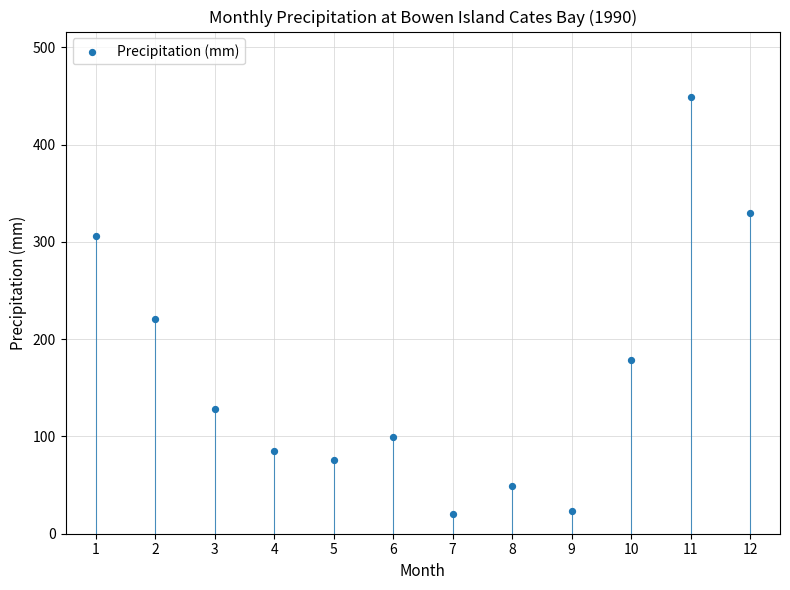

What is the average Y value?

163.7